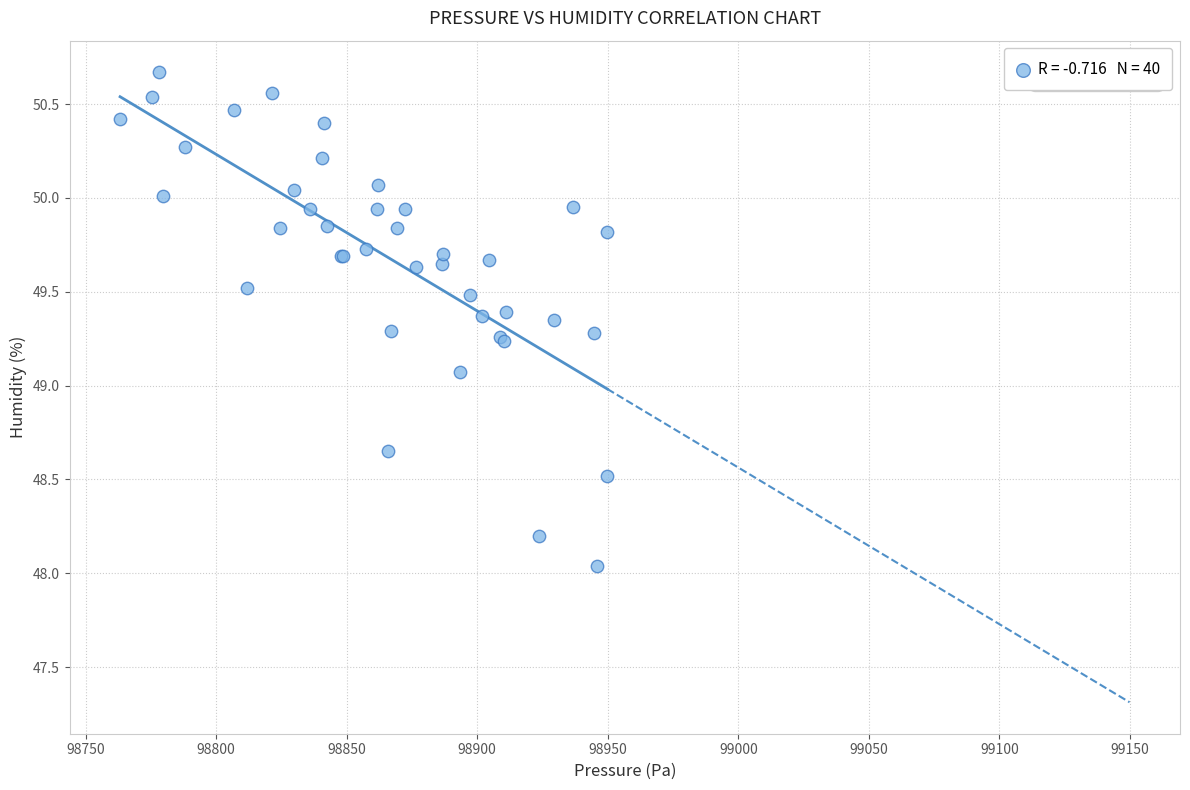

What Y value in the scatter plot is closest to 49?

49.1